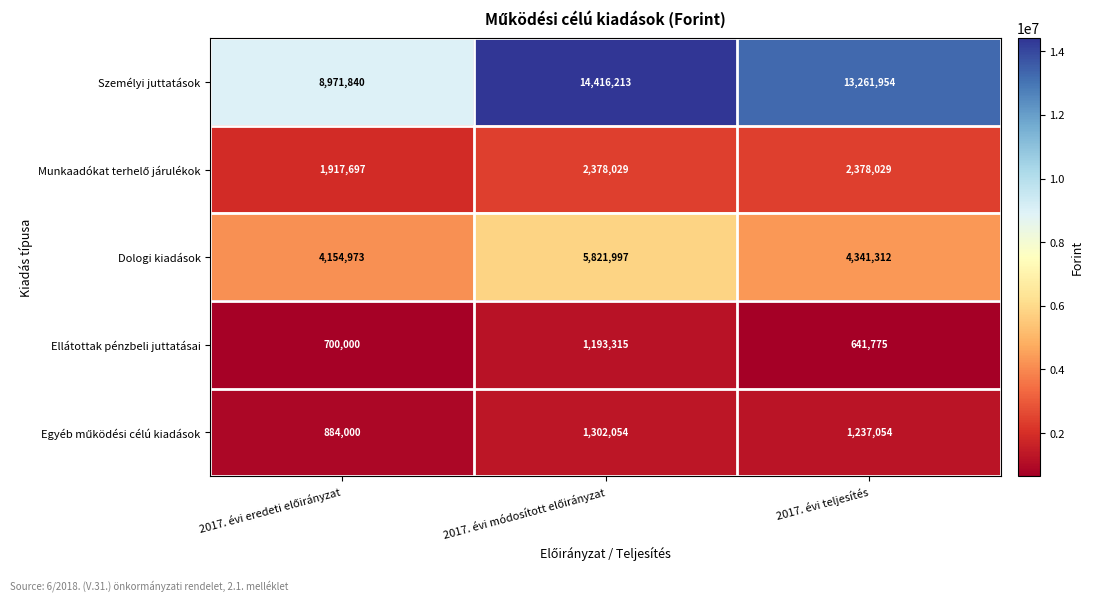

What is the average value of the Személyi juttatások series?

12216669